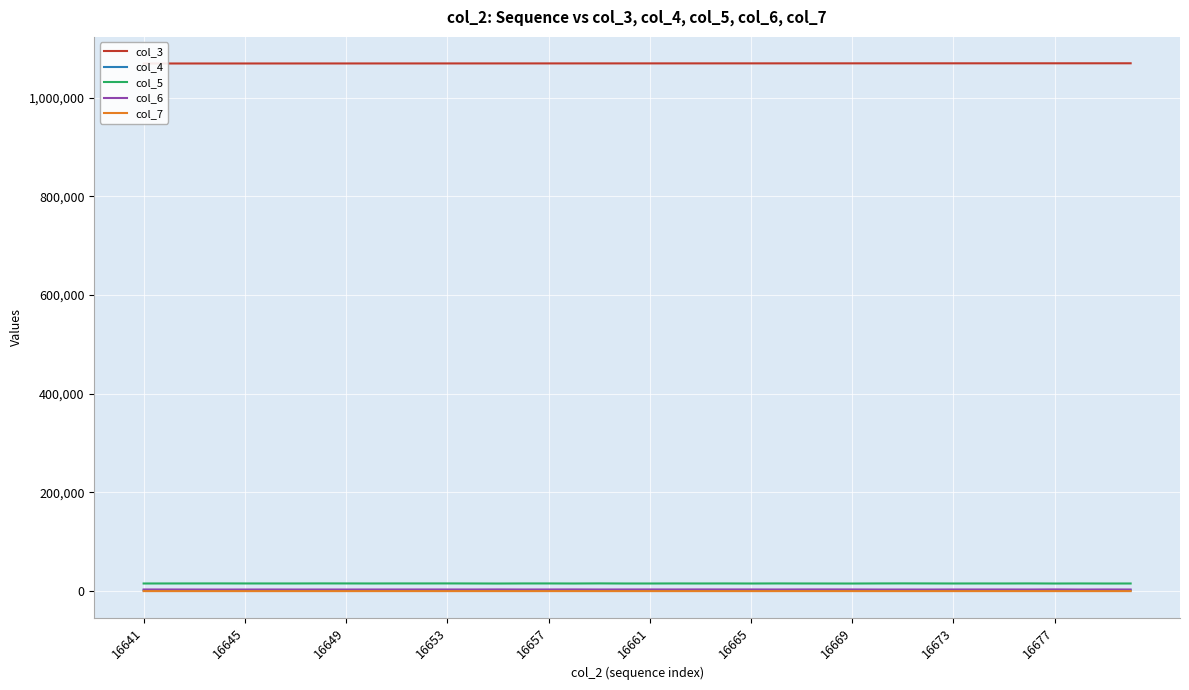

Rank the series by their maximum value, from lowest to highest.

col_7, col_4, col_6, col_5, col_3